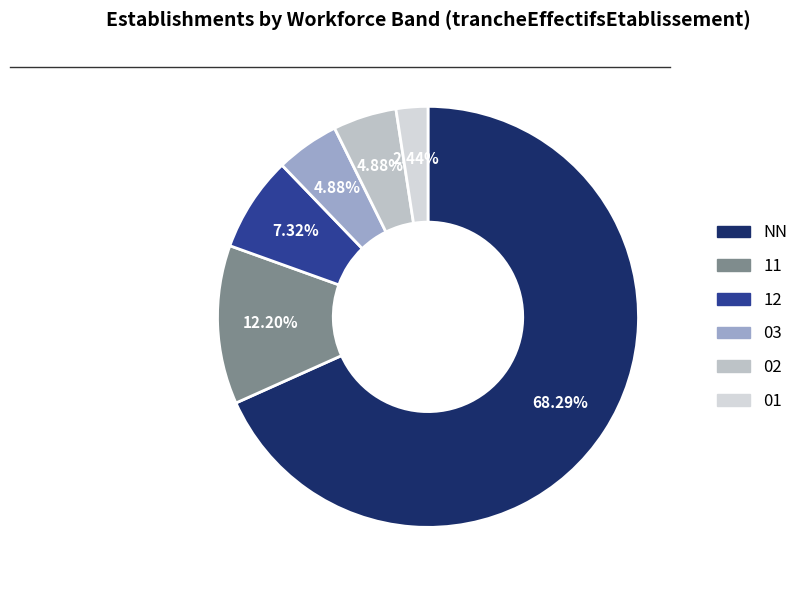

To the nearest percent, what is the combined percentage of 12 and 03?

12%